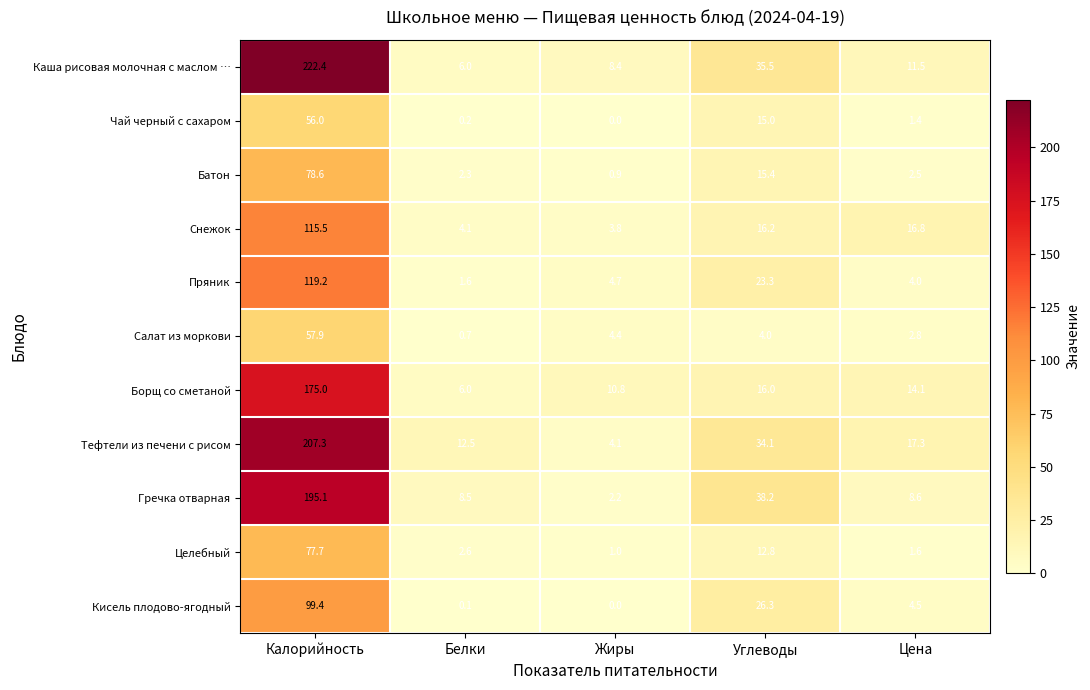

At which label does Батон reach its minimum?

Жиры